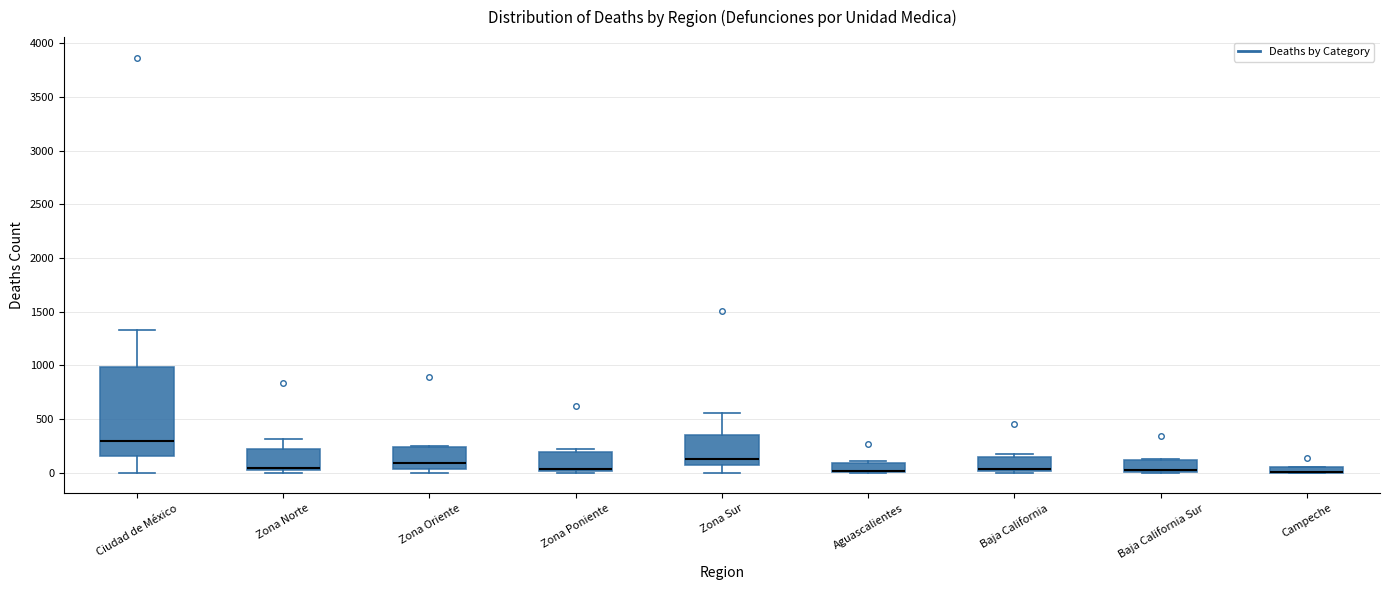

Comparing the boxes themselves (not the whiskers), which one is the tallest?

Ciudad de México